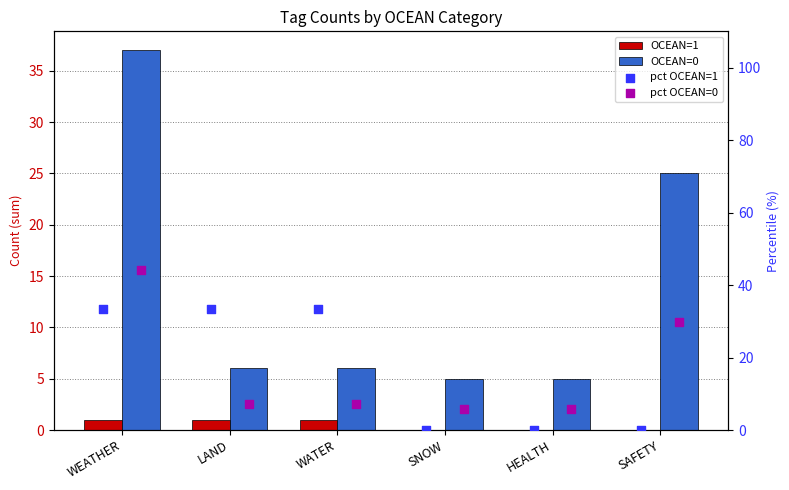

Which series contains the lowest Y value?

OCEAN=1